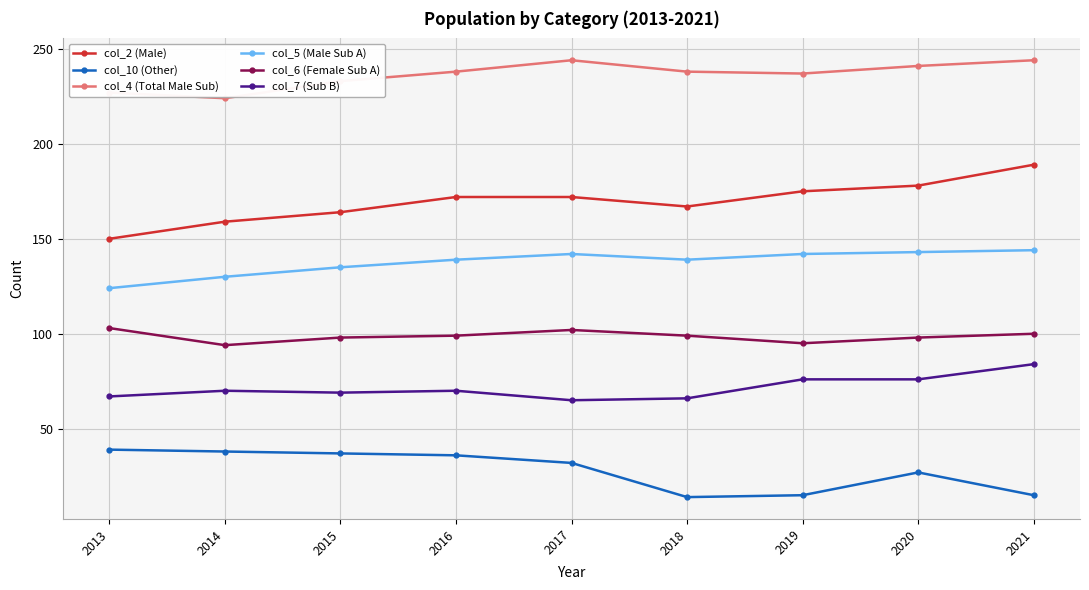

The value of col_5 (Male Sub A) at 2019 is 29. True or false?

False